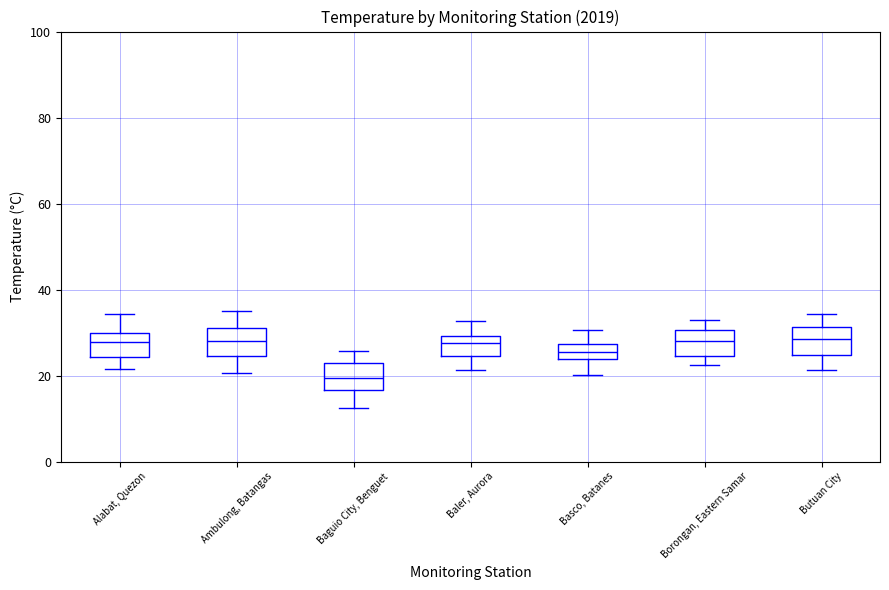

Reading left to right, transcribe this box plot: for each box, give where its median line is, the range the box spans, and where its two whiskers end, as read against the y-axis. The values are not printed on the chart, so give them approximately, as read against the axis.

Alabat, Quezon: median 28, box 24 to 30, whiskers 22 to 34
Ambulong, Batangas: median 28, box 24 to 32, whiskers 20 to 36
Baguio City, Benguet: median 20, box 16 to 24, whiskers 12 to 26
Baler, Aurora: median 28, box 24 to 30, whiskers 22 to 32
Basco, Batanes: median 26, box 24 to 28, whiskers 20 to 30
Borongan, Eastern Samar: median 28, box 24 to 30, whiskers 22 to 32
Butuan City: median 28, box 24 to 32, whiskers 22 to 34